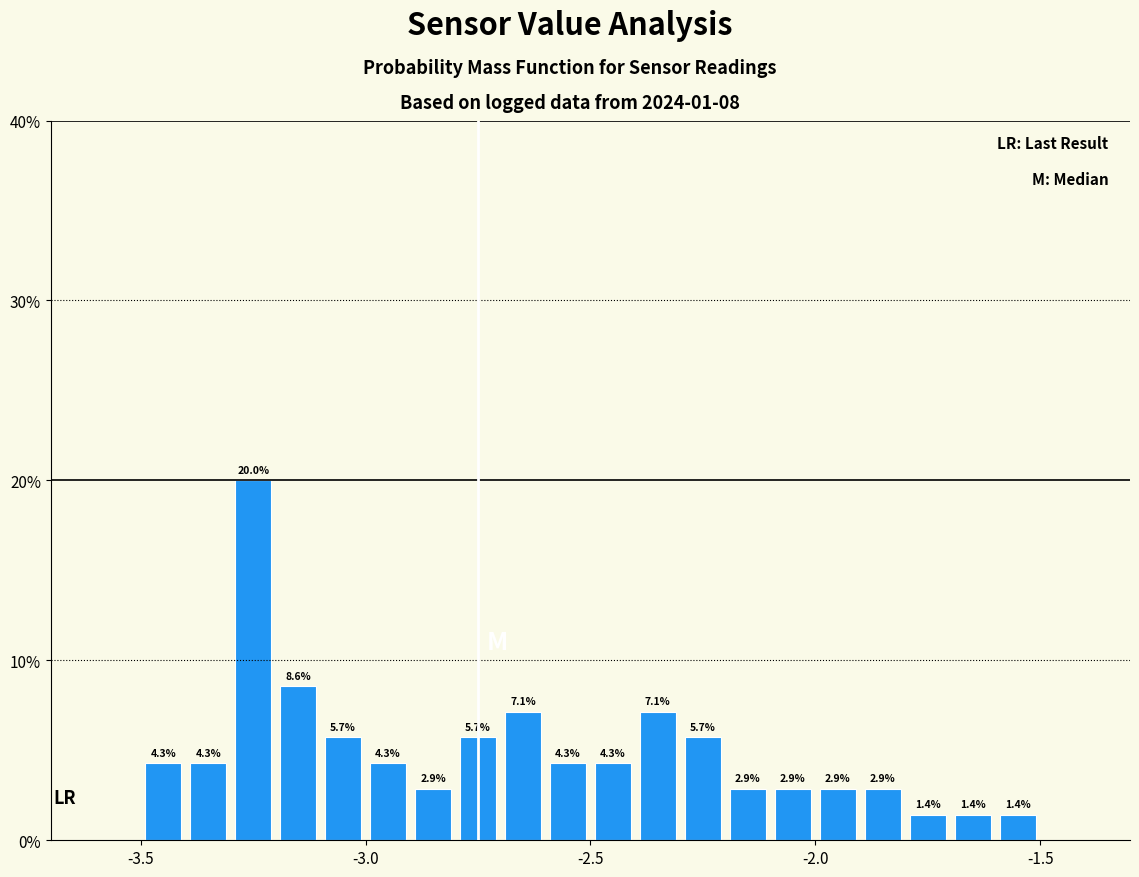

Read against the x-axis, roughly where is the centre of the tallest bar?

-3.25